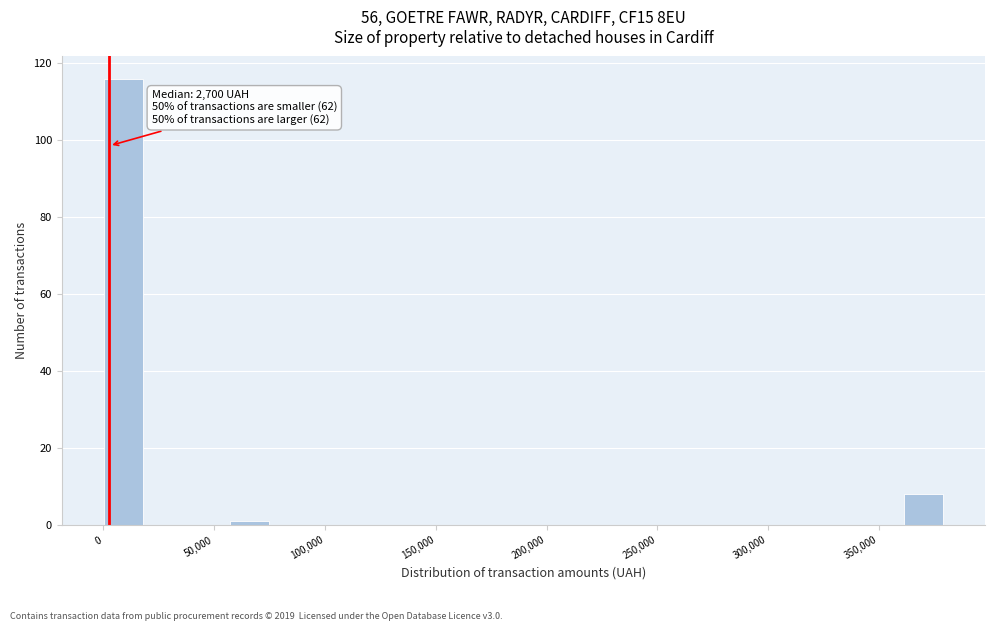

Around what value on the x-axis is the tallest bar? Give the approximate position of its centre, as read against the axis.

10000